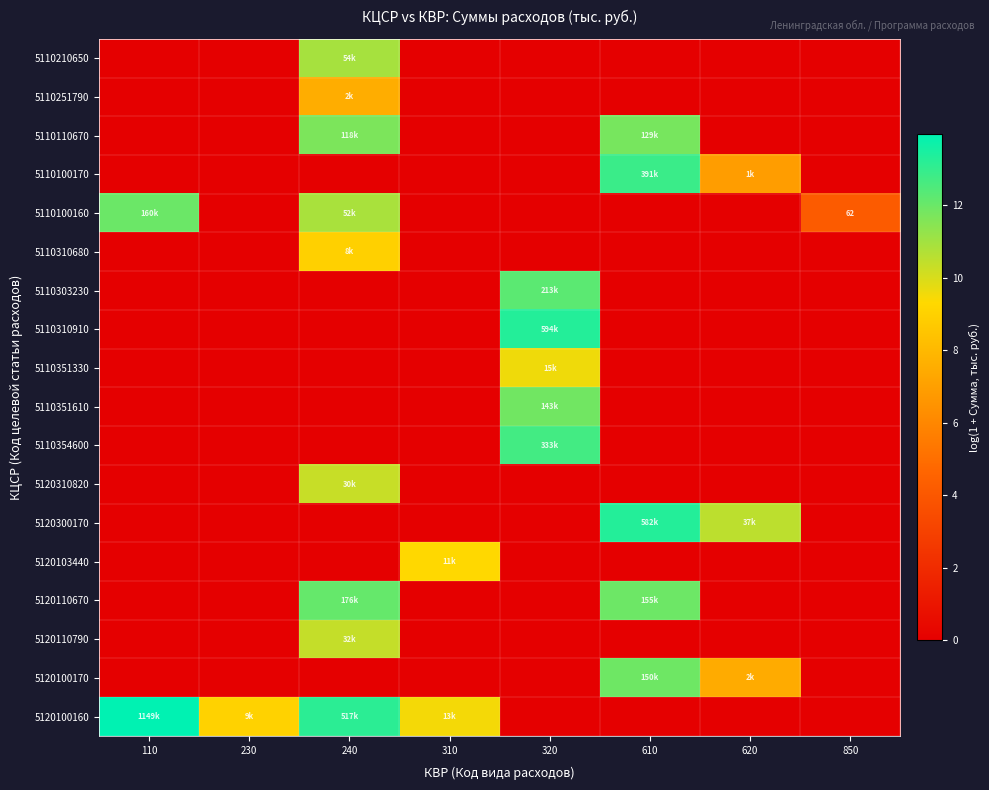

How many distinct data groups are displayed?

18